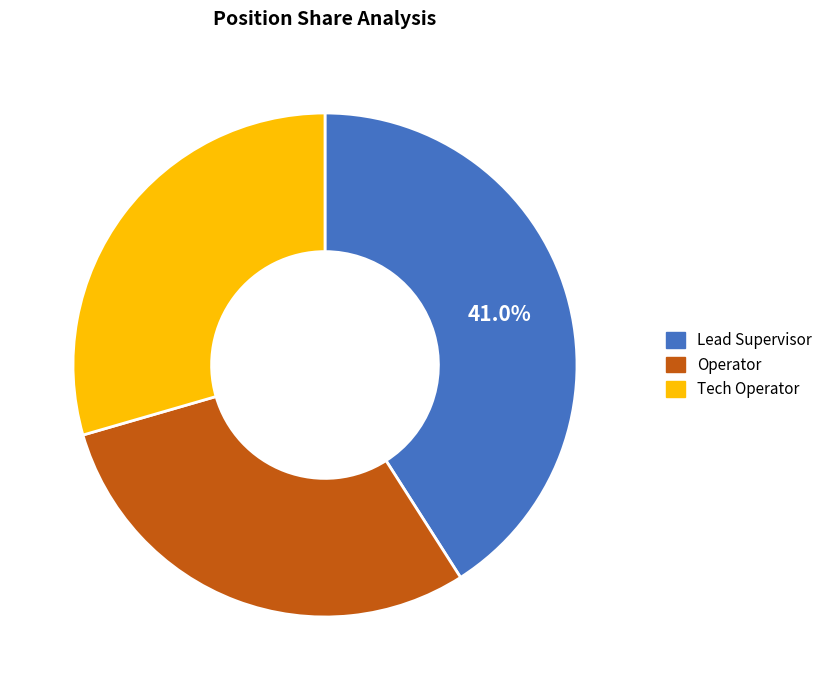

Is Tech Operator the majority of the pie?

No